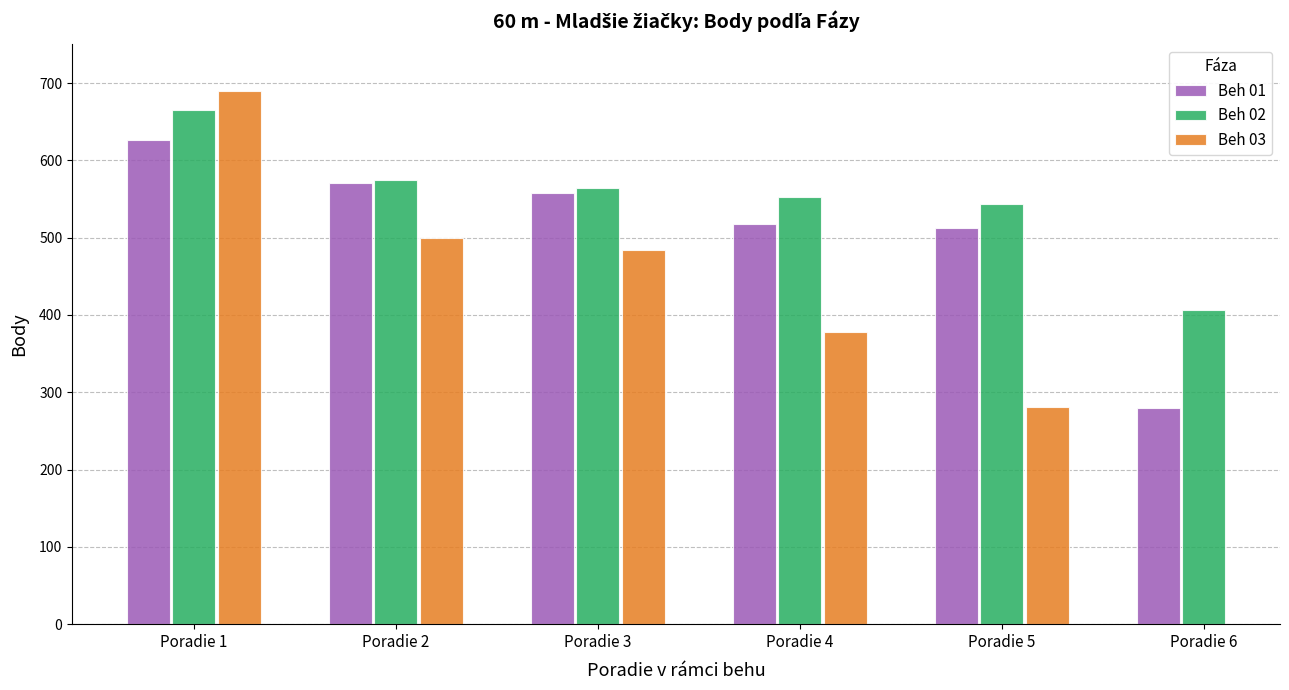

What is the difference between the second highest and second lowest values in the Beh 02 series?

31